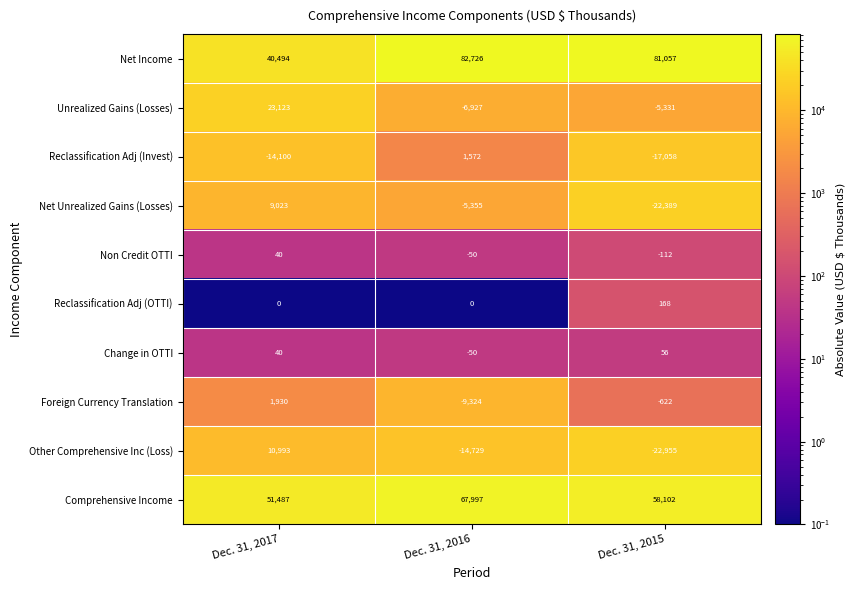

At how many categories does at least one series exceed 57252?

2